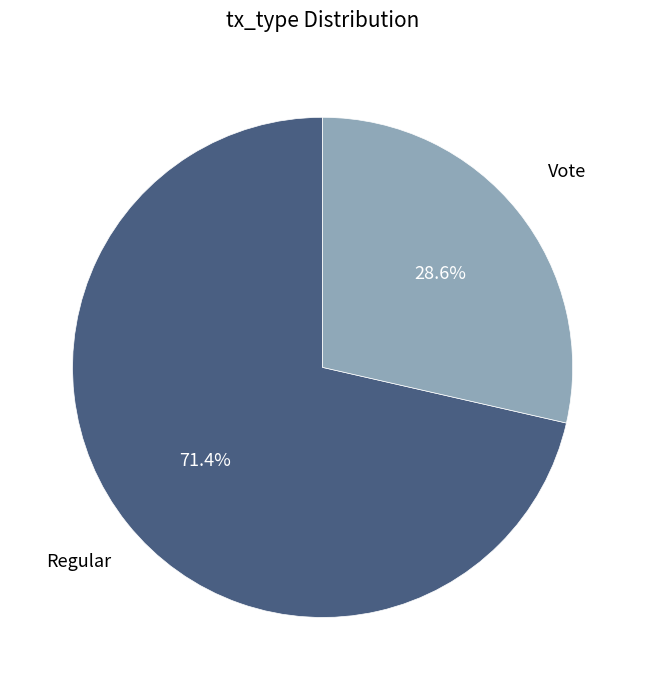

Is there any slice that represents more than half of the pie?

Yes